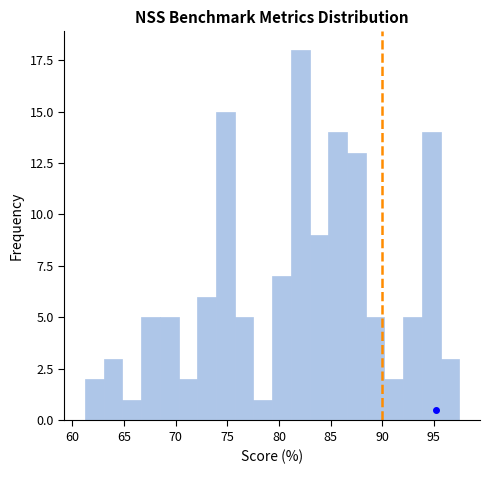

Around what value on the x-axis is the tallest bar? Give the approximate position of its centre, as read against the axis.

82.0